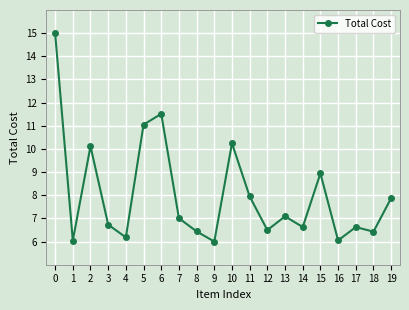

What is the sum of all values?

160.4